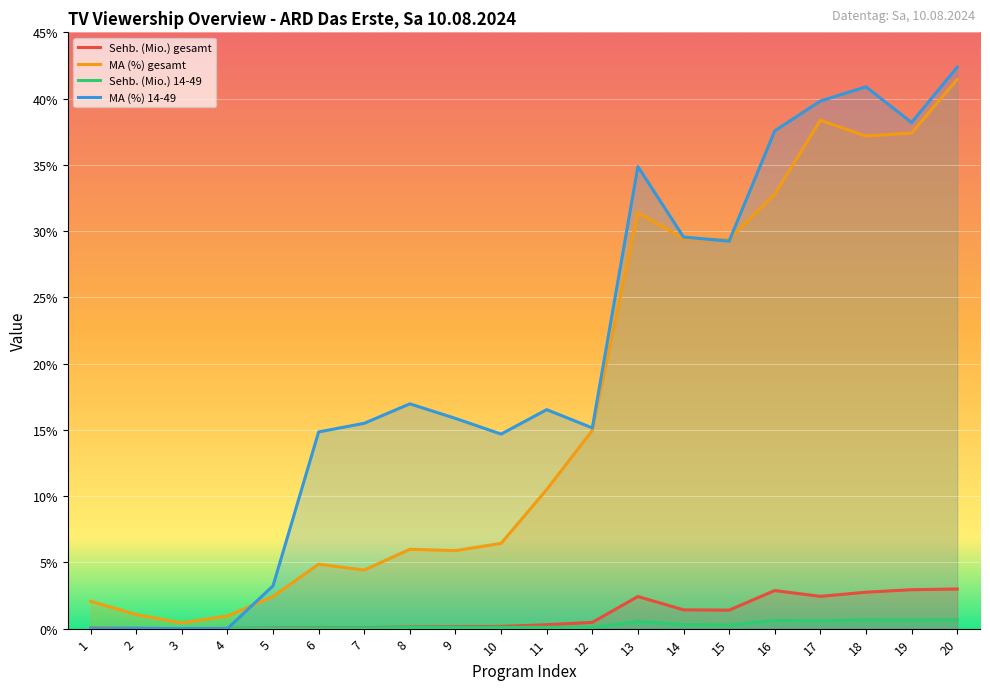

Is it true that Sehb. (Mio.) 14-49 equals 0.9 at 18?

False